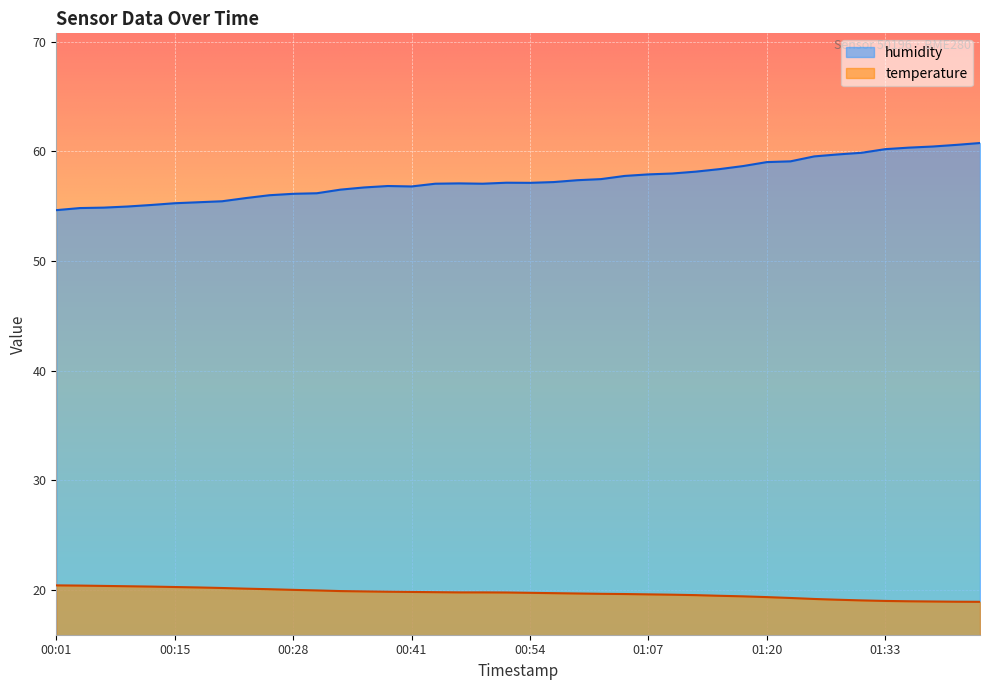

What is the greatest value displayed?

60.8